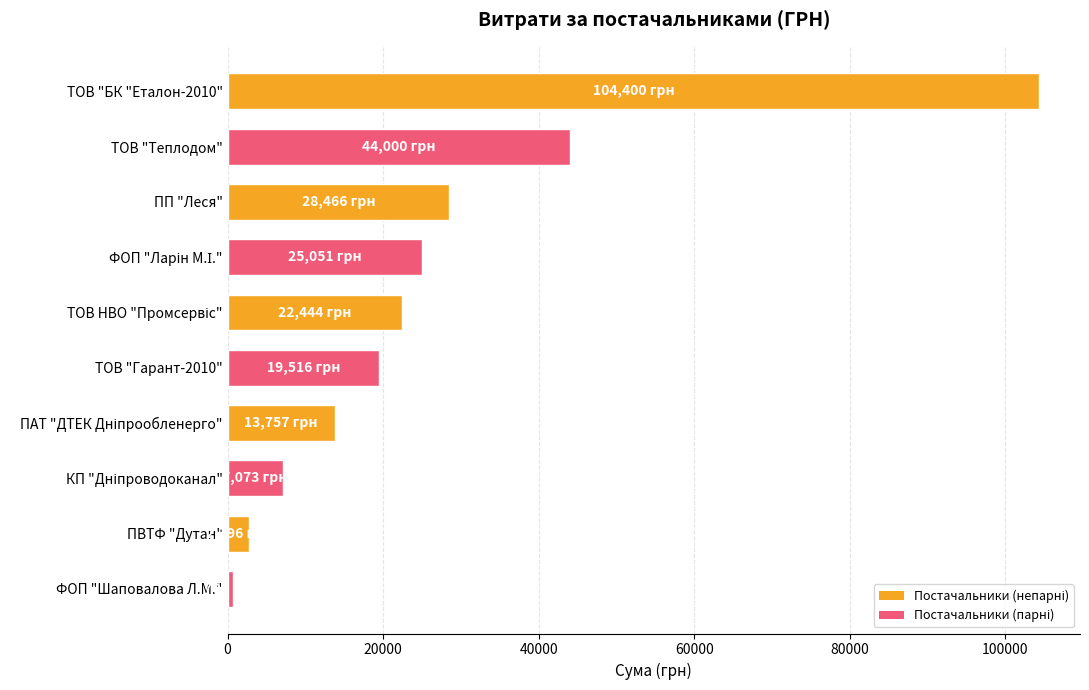

What is the label of the 10th bar from the bottom?

ТОВ "БК "Еталон-2010"